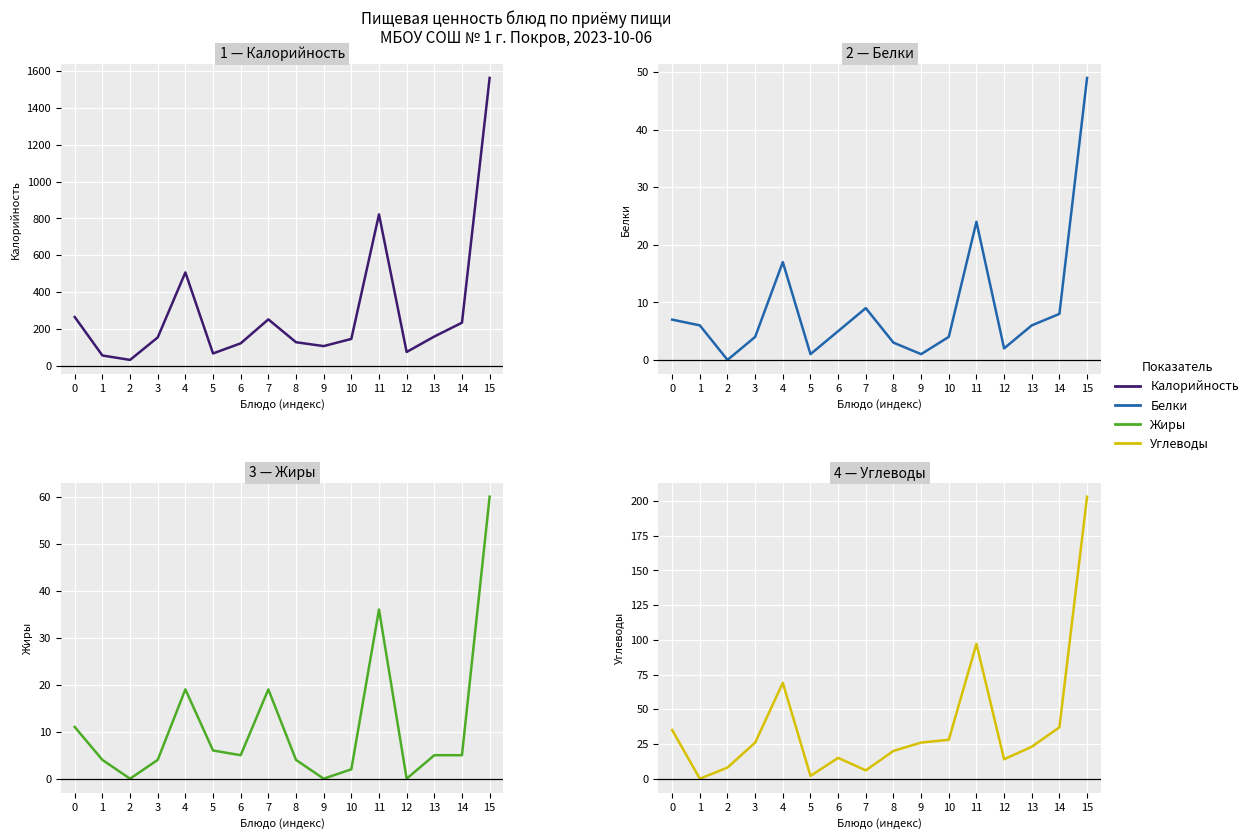

What is the average value of the Углеводы series?

38